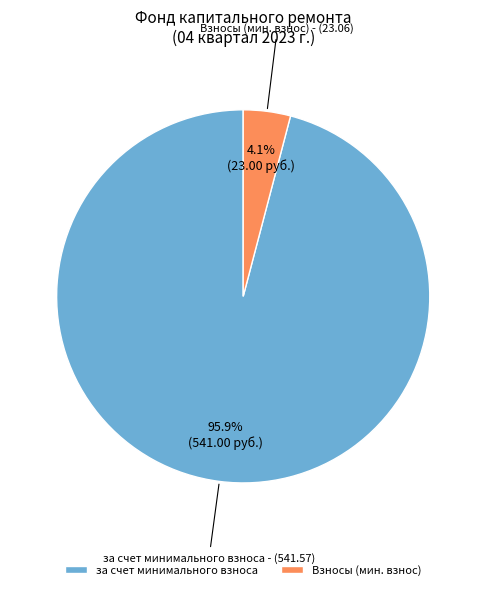

The за счет минимального взноса slice represents 91% of the pie. True or false?

False